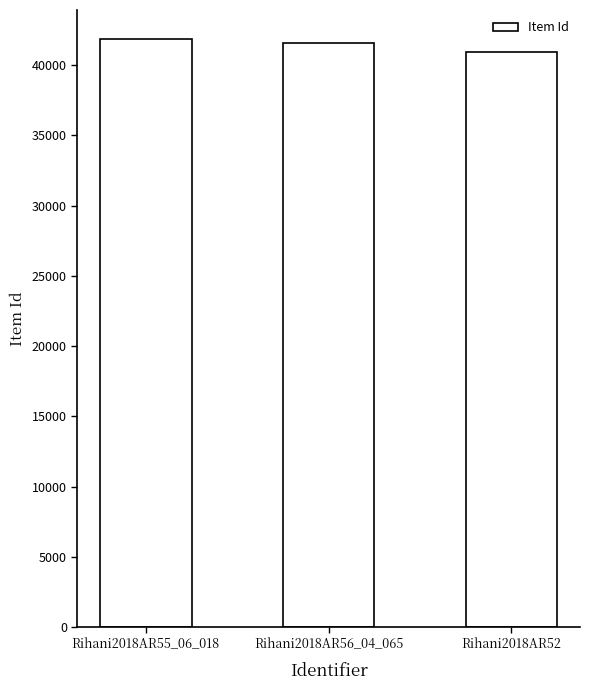

How many bars are there in total?

3